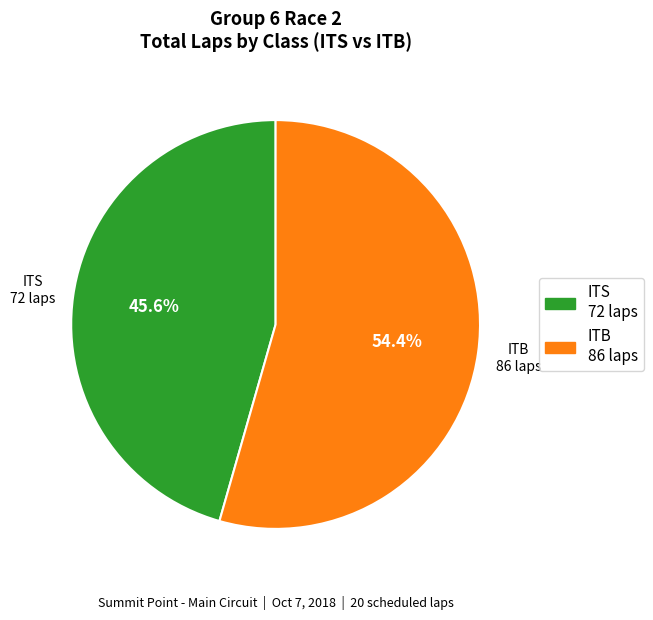

Which slice represents more than half of the pie?

ITB